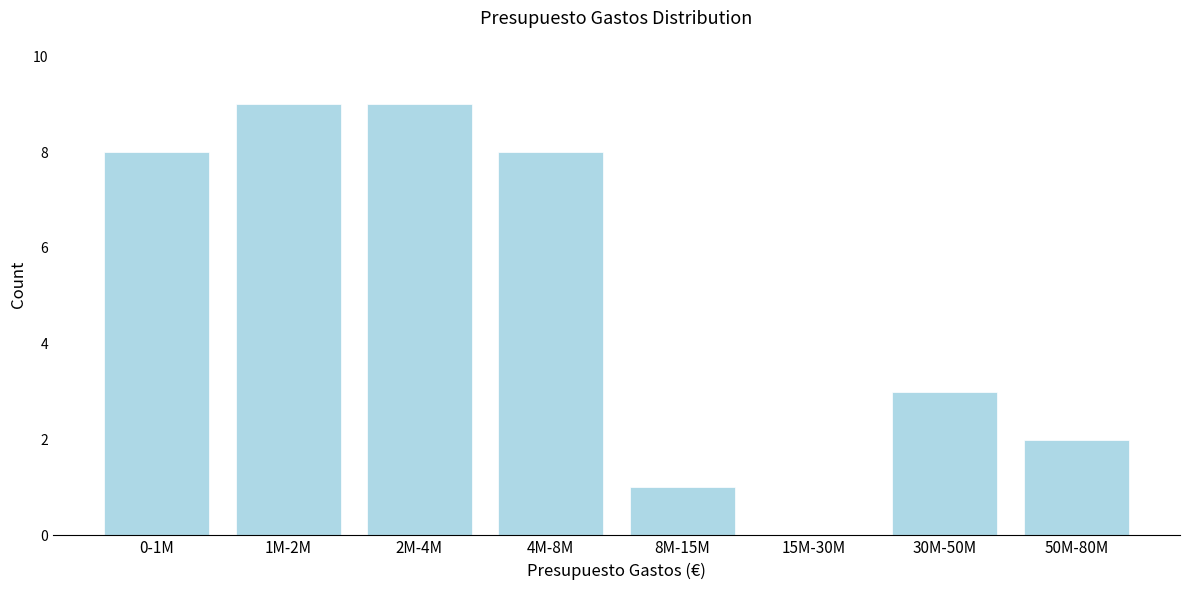

Reading left to right, transcribe all the data shown in this chart.

0-1M=8	1M-2M=9	2M-4M=9	4M-8M=8	8M-15M=1	15M-30M=0	30M-50M=3	50M-80M=2